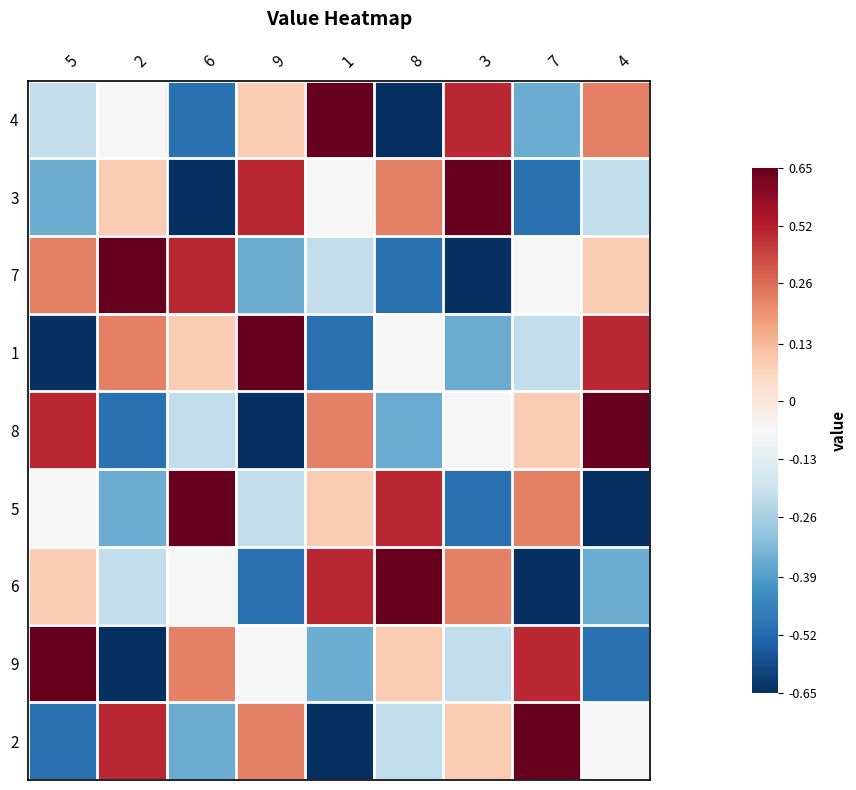

What is the greatest value displayed?

1.0